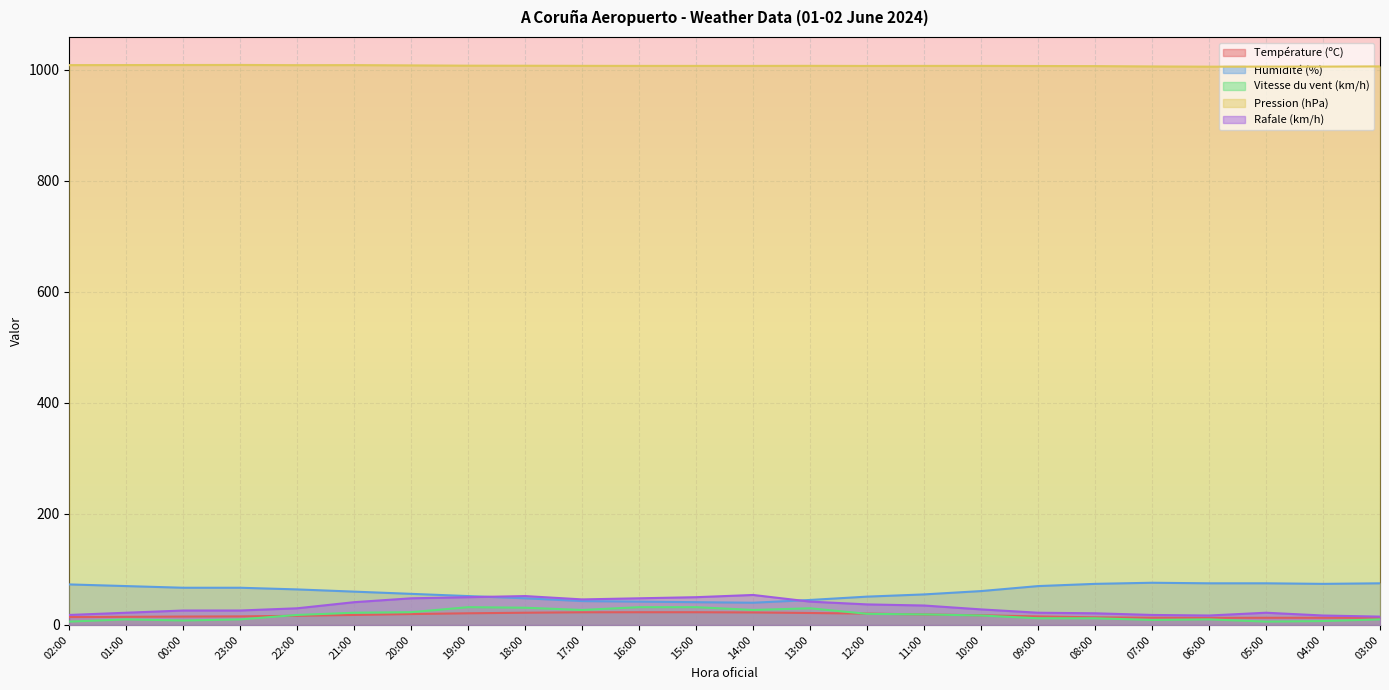

True or false: Température (ºC) and Humidité (%) intersect in this chart.

False